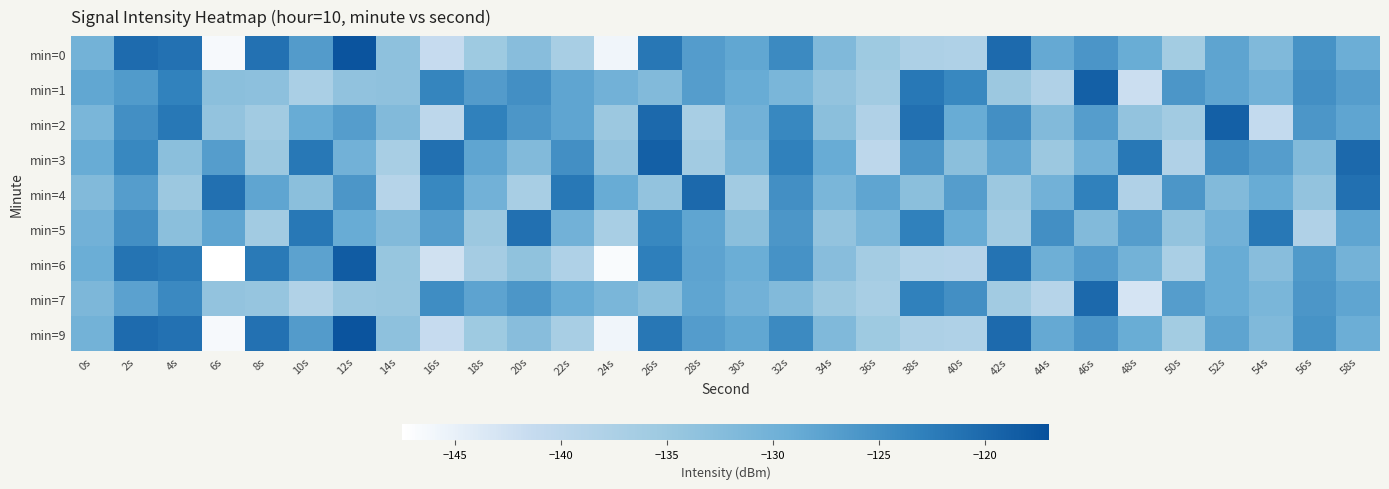

Reading right to left, what are all the values shown in this chart?

min=0: 58s=-129.3	56s=-125.5	54s=-131.7	52s=-127.9	50s=-136.2	48s=-129.2	46s=-125.8	44s=-128.6	42s=-120.3	40s=-137.9	38s=-137.6	36s=-135.3	34s=-131.7	32s=-124.4	30s=-128.2	28s=-126.8	26s=-121.8	24s=-145.9	22s=-136.9	20s=-132.6	18s=-135.3	16s=-141.4	14s=-133.4	12s=-117.5	10s=-126.7	8s=-121.1	6s=-146.4	4s=-121.1	2s=-120.4	0s=-130.2
min=1: 58s=-127.0	56s=-125.0	54s=-130.0	52s=-128.0	50s=-126.0	48s=-142.0	46s=-119.0	44s=-138.0	42s=-135.0	40s=-124.0	38s=-122.0	36s=-136.0	34s=-134.0	32s=-131.0	30s=-129.0	28s=-127.0	26s=-132.0	24s=-130.0	22s=-128.0	20s=-125.0	18s=-126.7	16s=-123.6	14s=-133.5	12s=-133.8	10s=-137.2	8s=-133.3	6s=-133.0	4s=-123.2	2s=-126.6	0s=-128.3
min=2: 58s=-128.0	56s=-126.0	54s=-141.0	52s=-119.0	50s=-136.0	48s=-134.0	46s=-127.0	44s=-132.0	42s=-125.0	40s=-129.0	38s=-121.0	36s=-138.0	34s=-133.0	32s=-124.0	30s=-130.0	28s=-137.0	26s=-120.0	24s=-135.0	22s=-128.0	20s=-126.0	18s=-123.0	16s=-140.0	14s=-132.0	12s=-127.0	10s=-129.0	8s=-136.0	6s=-134.0	4s=-122.0	2s=-125.0	0s=-131.0
min=3: 58s=-120.0	56s=-132.0	54s=-127.0	52s=-125.0	50s=-138.0	48s=-122.0	46s=-130.0	44s=-135.0	42s=-128.0	40s=-133.0	38s=-126.0	36s=-140.0	34s=-129.0	32s=-123.0	30s=-131.0	28s=-136.0	26s=-119.0	24s=-134.0	22s=-125.0	20s=-132.0	18s=-128.0	16s=-121.0	14s=-137.0	12s=-130.0	10s=-122.0	8s=-135.0	6s=-127.0	4s=-133.0	2s=-124.0	0s=-129.0
min=4: 58s=-121.0	56s=-134.0	54s=-129.0	52s=-132.0	50s=-126.0	48s=-138.0	46s=-123.0	44s=-130.0	42s=-135.0	40s=-127.0	38s=-133.0	36s=-128.0	34s=-131.0	32s=-125.0	30s=-136.0	28s=-120.0	26s=-134.0	24s=-129.0	22s=-122.0	20s=-137.0	18s=-130.0	16s=-124.0	14s=-139.0	12s=-126.0	10s=-133.0	8s=-128.0	6s=-121.0	4s=-135.0	2s=-127.0	0s=-132.0
min=5: 58s=-128.0	56s=-138.0	54s=-122.0	52s=-130.0	50s=-134.0	48s=-127.0	46s=-132.0	44s=-125.0	42s=-136.0	40s=-129.0	38s=-123.0	36s=-131.0	34s=-134.0	32s=-126.0	30s=-133.0	28s=-128.0	26s=-124.0	24s=-137.0	22s=-130.0	20s=-121.0	18s=-135.0	16s=-127.0	14s=-132.0	12s=-129.0	10s=-122.0	8s=-136.0	6s=-128.0	4s=-133.0	2s=-125.0	0s=-130.0
min=6: 58s=-130.3	56s=-126.5	54s=-132.7	52s=-128.9	50s=-137.2	48s=-130.2	46s=-126.8	44s=-129.6	42s=-121.3	40s=-138.9	38s=-138.6	36s=-136.3	34s=-132.7	32s=-125.4	30s=-129.2	28s=-127.8	26s=-122.8	24s=-146.9	22s=-137.9	20s=-133.6	18s=-136.3	16s=-142.4	14s=-134.4	12s=-118.5	10s=-127.7	8s=-122.1	6s=-147.4	4s=-122.1	2s=-121.4	0s=-129.2
min=7: 58s=-128.0	56s=-126.0	54s=-131.0	52s=-129.0	50s=-127.0	48s=-143.0	46s=-120.0	44s=-139.0	42s=-136.0	40s=-125.0	38s=-123.0	36s=-137.0	34s=-135.0	32s=-132.0	30s=-130.0	28s=-128.0	26s=-133.0	24s=-131.0	22s=-129.0	20s=-126.0	18s=-127.7	16s=-124.6	14s=-134.5	12s=-134.8	10s=-138.2	8s=-134.3	6s=-134.0	4s=-124.2	2s=-127.6	0s=-131.3
min=9: 58s=-129.3	56s=-125.5	54s=-131.7	52s=-127.9	50s=-136.2	48s=-129.2	46s=-125.8	44s=-128.6	42s=-120.3	40s=-137.9	38s=-137.6	36s=-135.3	34s=-131.7	32s=-124.4	30s=-128.2	28s=-126.8	26s=-121.8	24s=-145.9	22s=-136.9	20s=-132.6	18s=-135.3	16s=-141.4	14s=-133.4	12s=-117.5	10s=-126.7	8s=-121.1	6s=-146.4	4s=-121.1	2s=-120.4	0s=-130.2